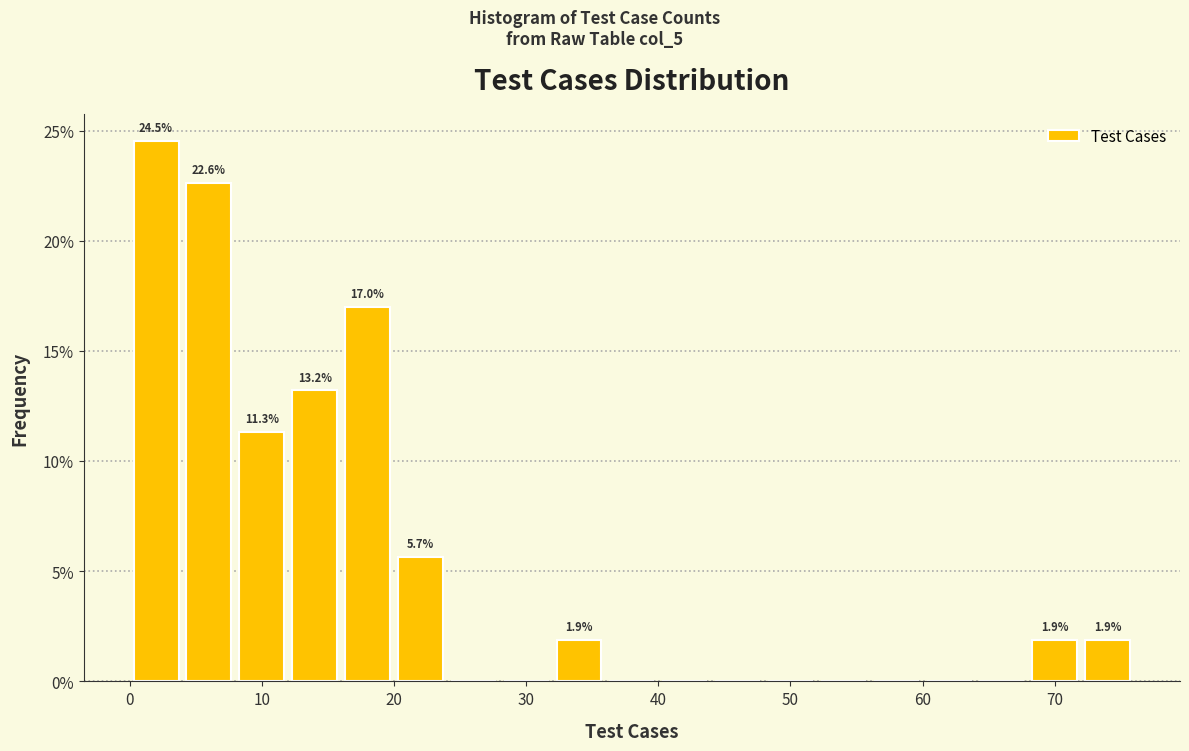

Which range on the x-axis has the tallest bar?

0 to 4